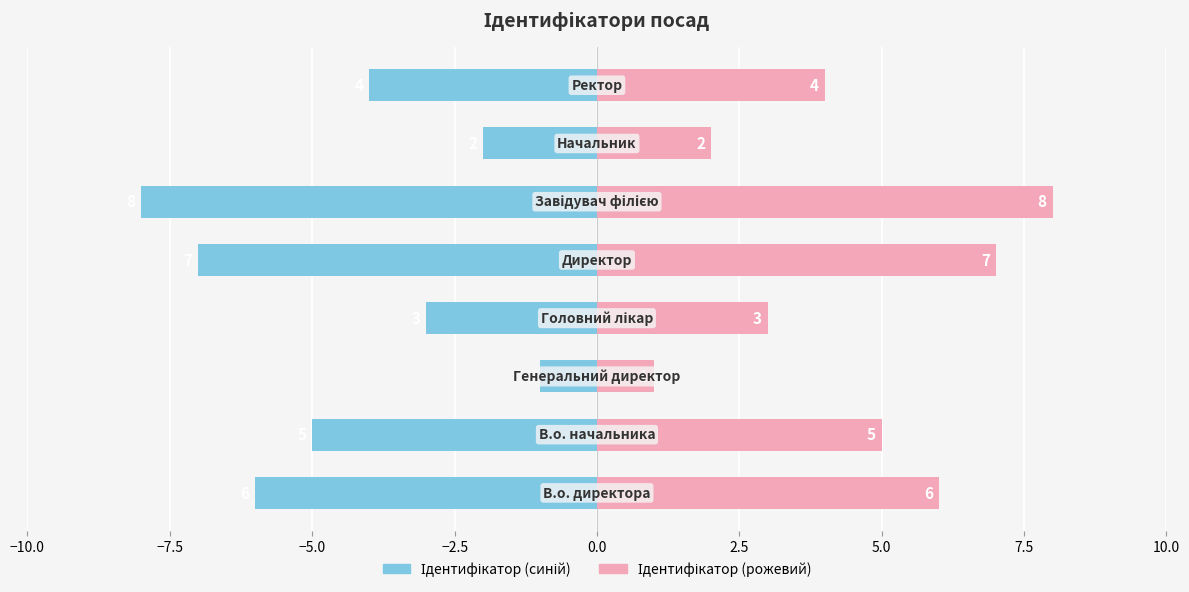

At how many categories does at least one series exceed 2?

6